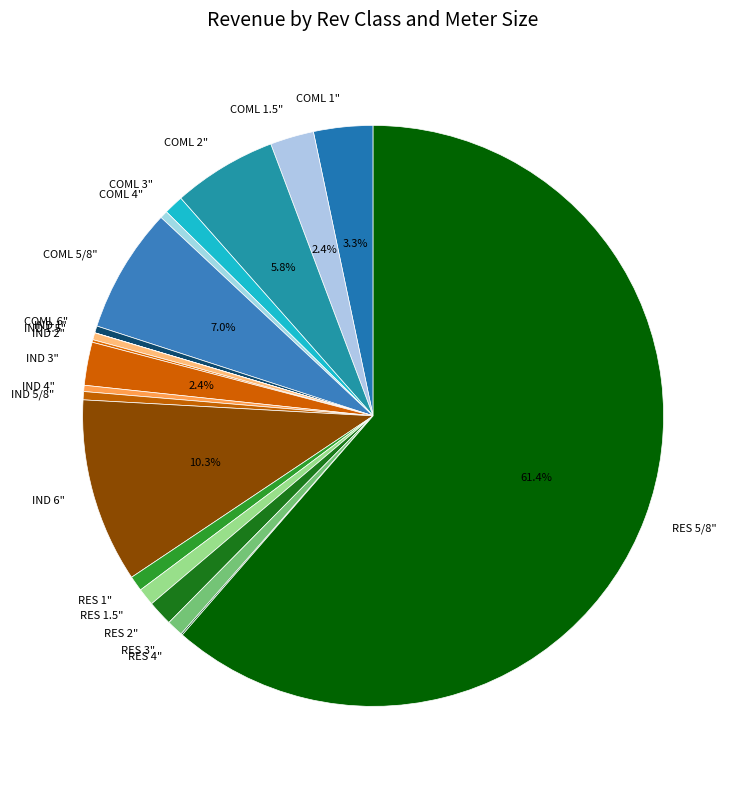

Do IND 3" and COML 2" together represent more than half of the pie?

No